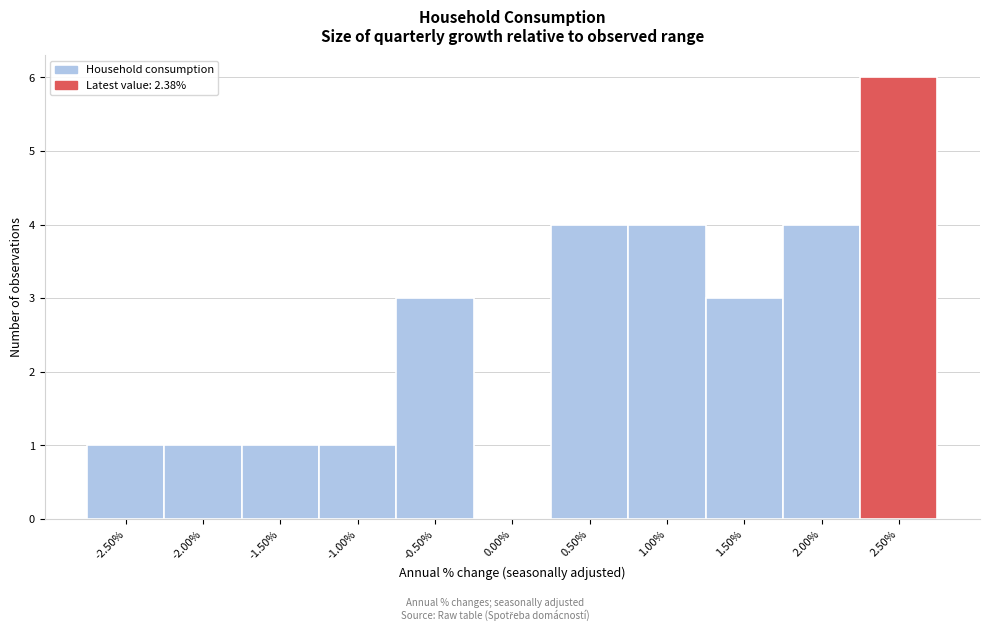

Reading left to right, transcribe this chart: for each bar, give the range it covers on the x-axis and its height. The values are not printed on the chart, so give them approximately, as read against the axis.

-2.75 to -2.25: 1
-2.25 to -1.75: 1
-1.75 to -1.25: 1
-1.25 to -0.75: 1
-0.75 to -0.25: 3
-0.25 to 0.25: 0
0.25 to 0.75: 4
0.75 to 1.25: 4
1.25 to 1.75: 3
1.75 to 2.25: 4
2.25 to 2.75: 6